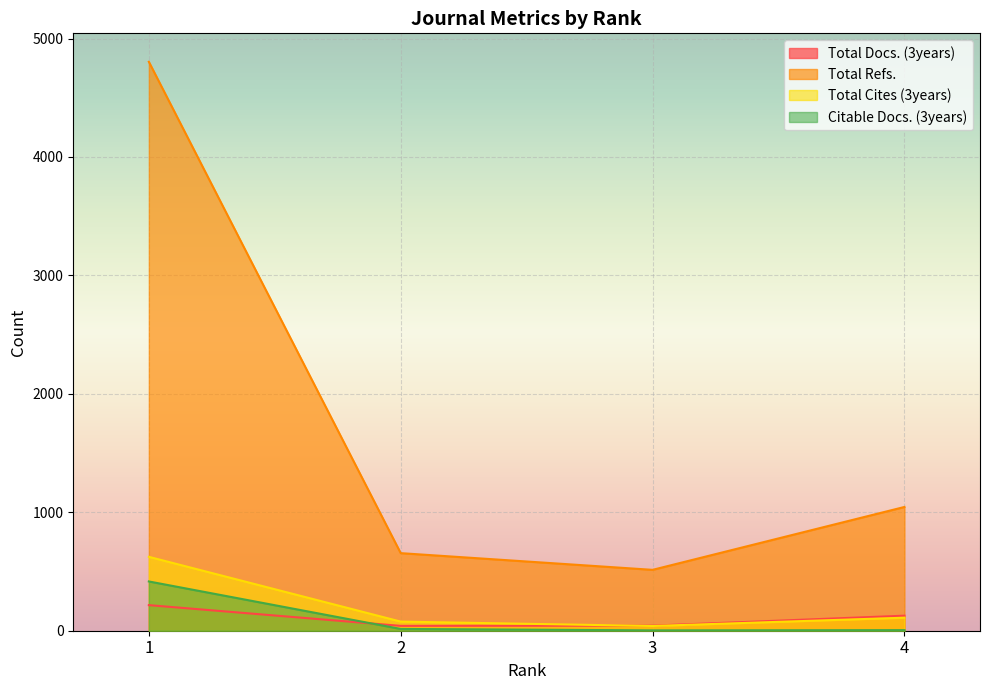

What is the difference between the Total Refs. values at 2 and 4?

390